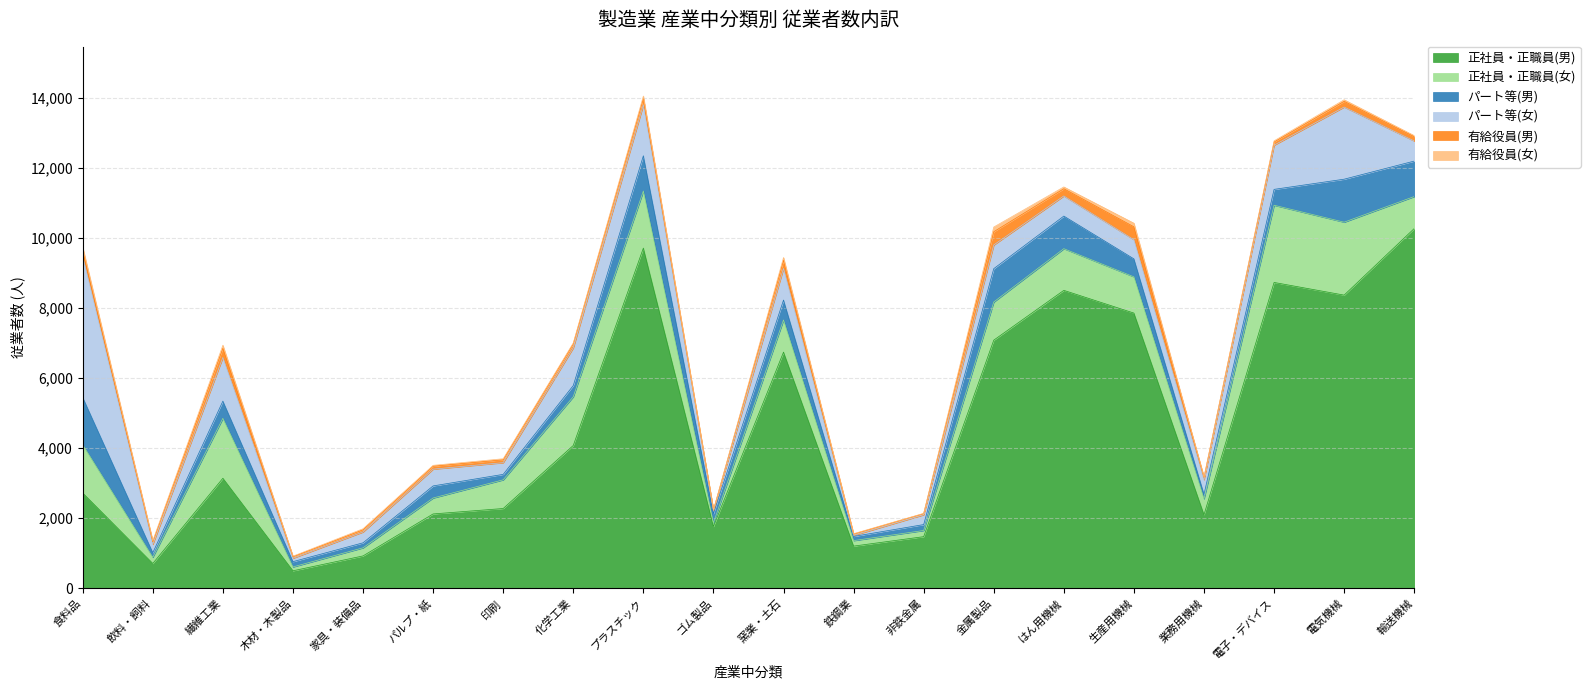

Where does the パート等(女) series first go above 574?

食料品